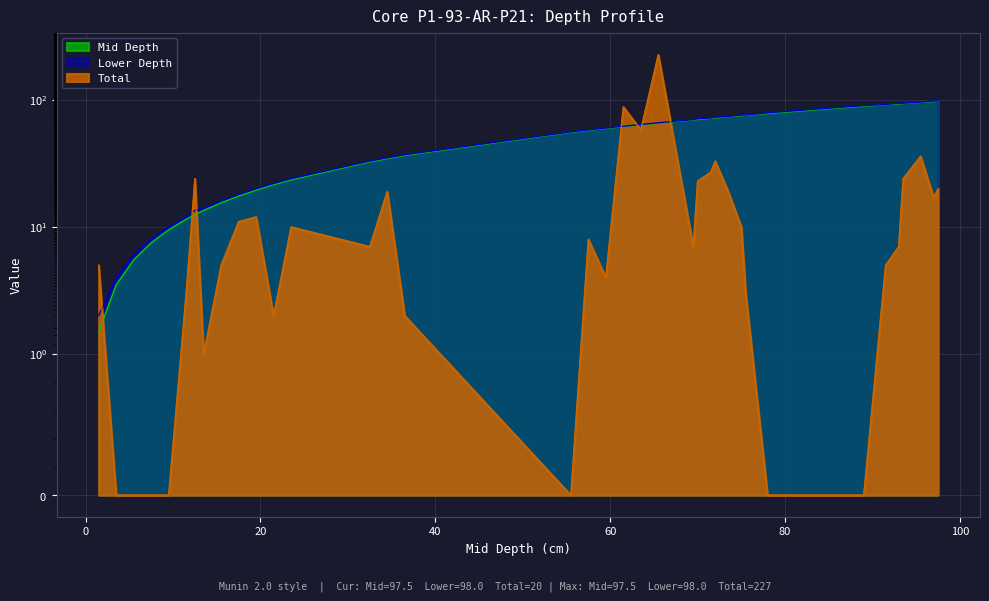

What is the label of the 5th point from the left?

9.5